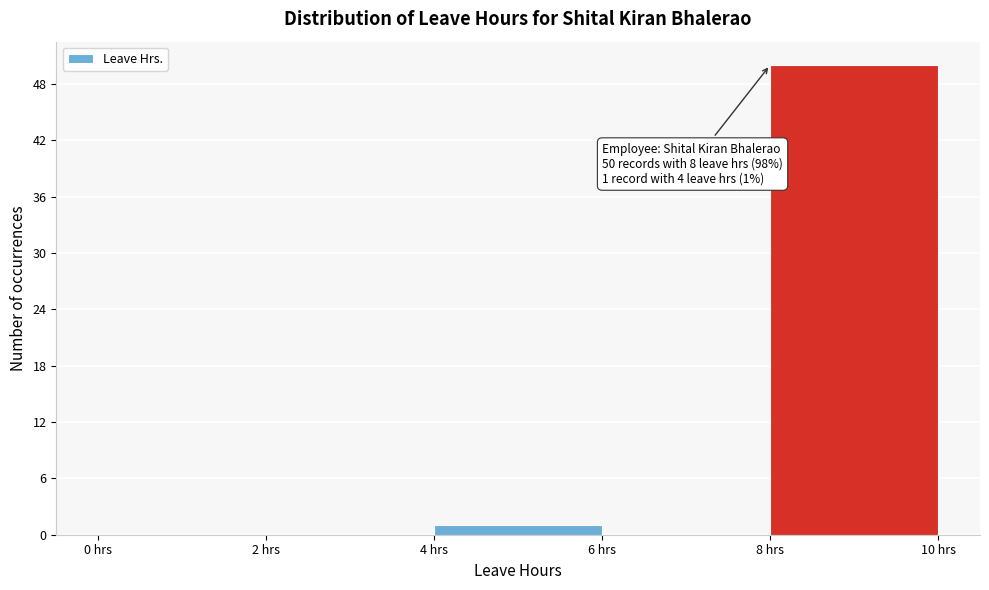

Which range on the x-axis has the tallest bar?

8 to 10